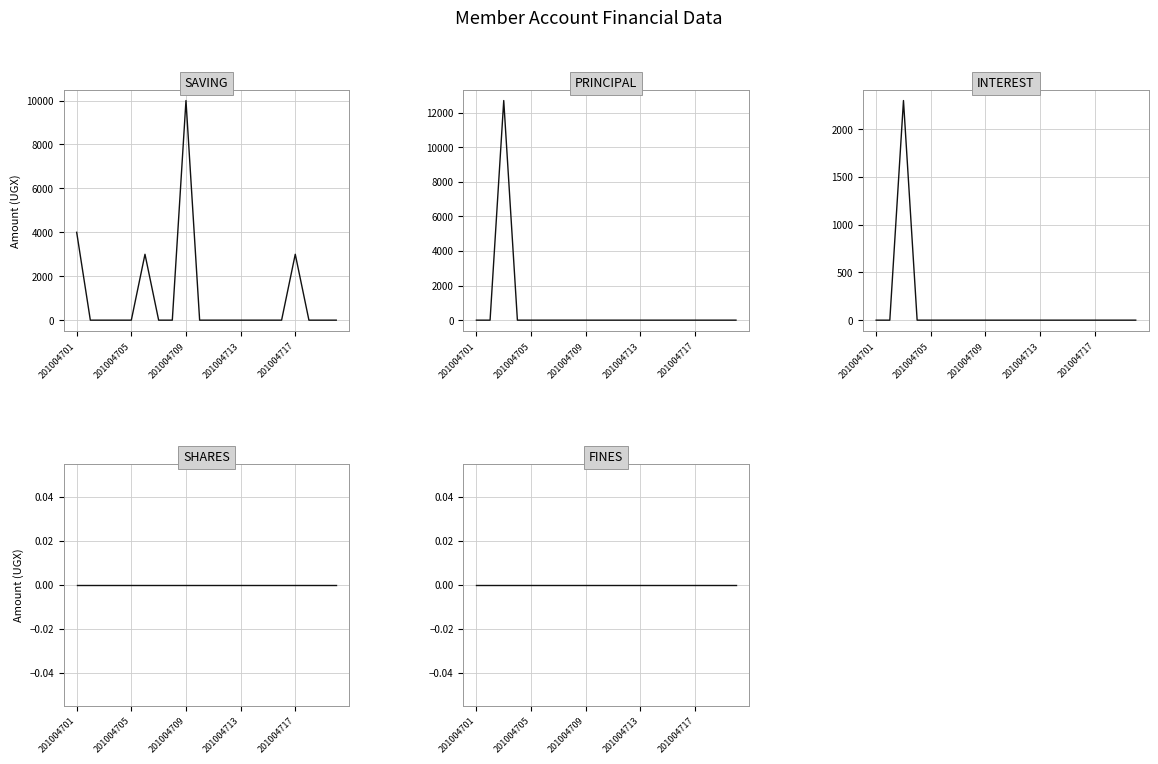

At which category does SAVING reach its first local peak?

5